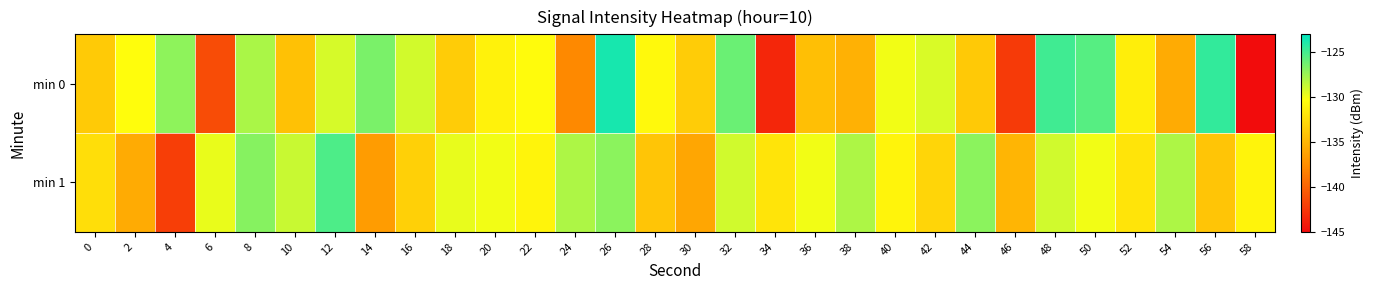

Which series has the widest spread of values?

min 0